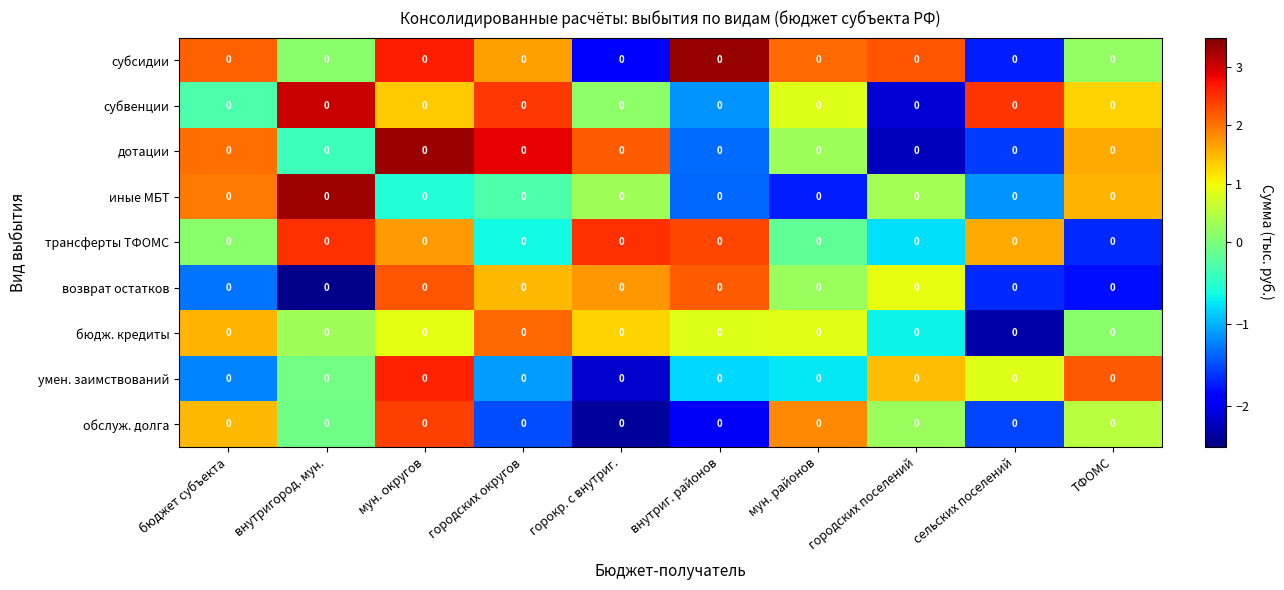

Which has a higher value, горокр. с внутриг. or внутригород. мун.?

внутригород. мун.